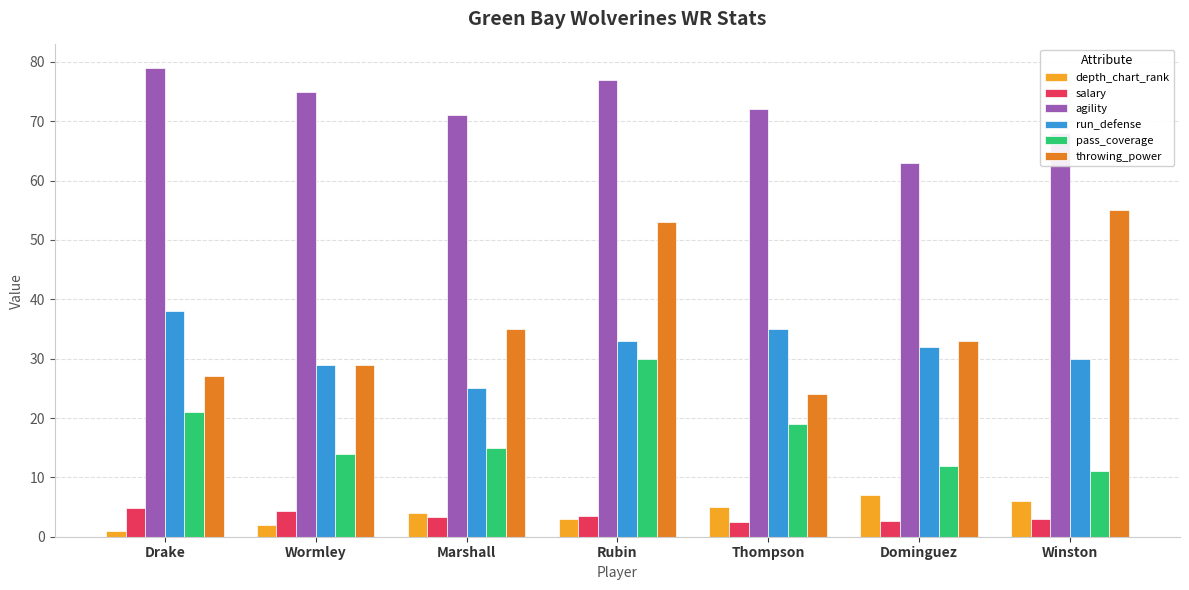

What is the average value of the depth_chart_rank series?

4.0